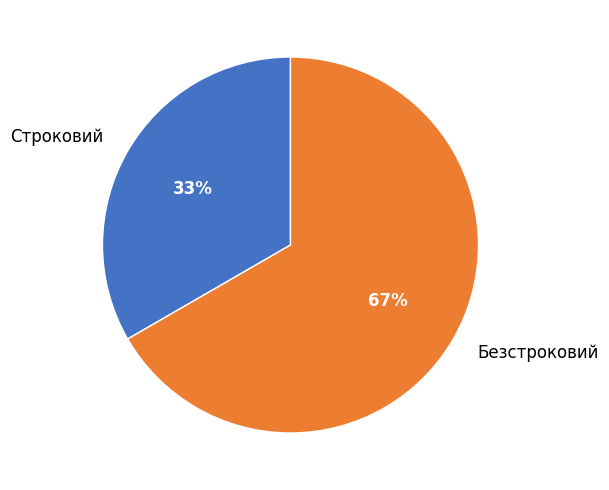

True or false: Строковий accounts for 24% of the total.

False